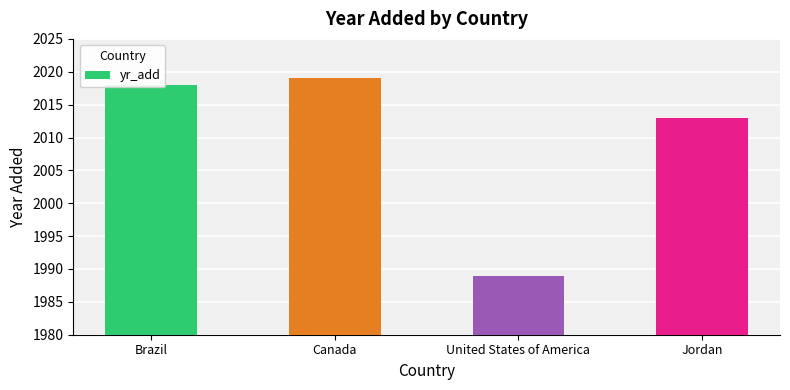

What is the change in value from Brazil to Canada?

+1